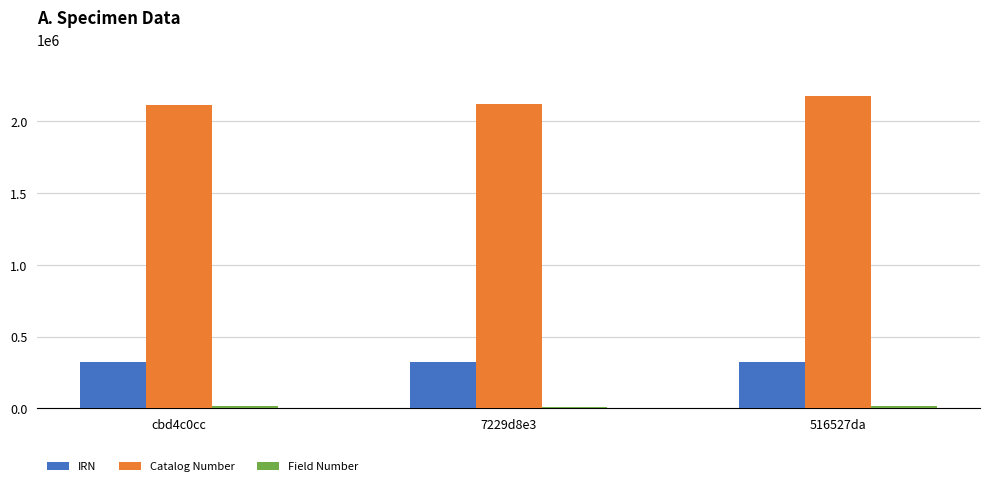

Does the chart contain stacked bars?

No